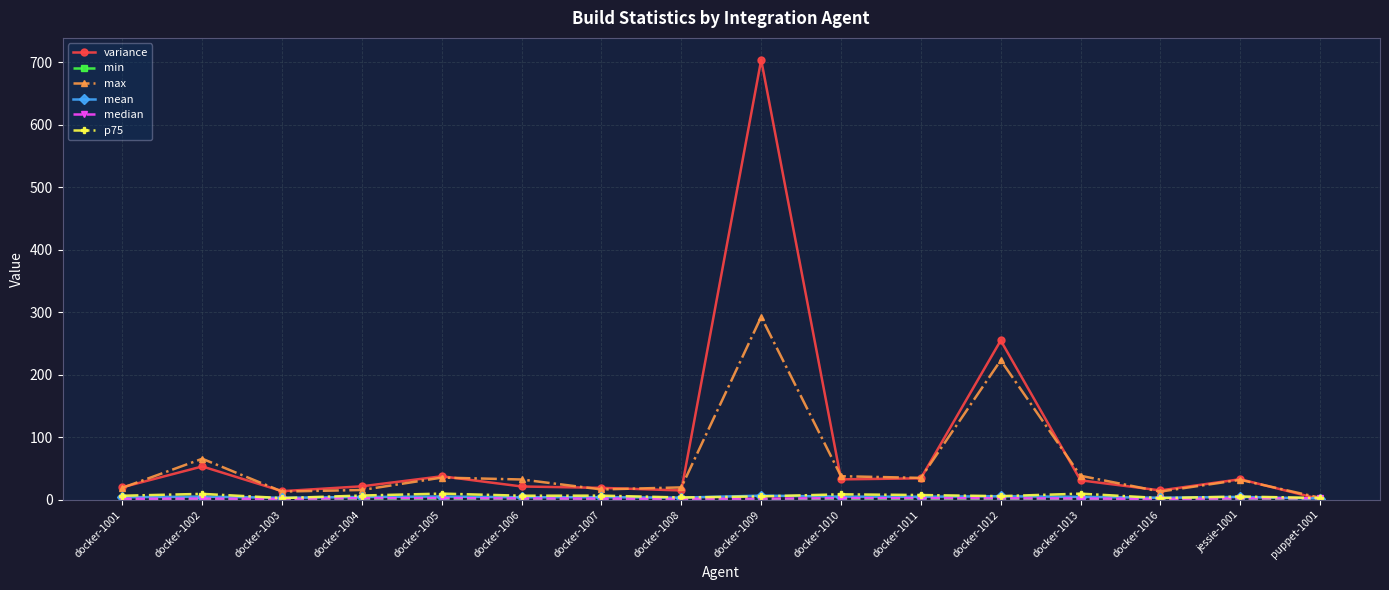

The value of variance at jessie-1001 is 32.6. True or false?

True